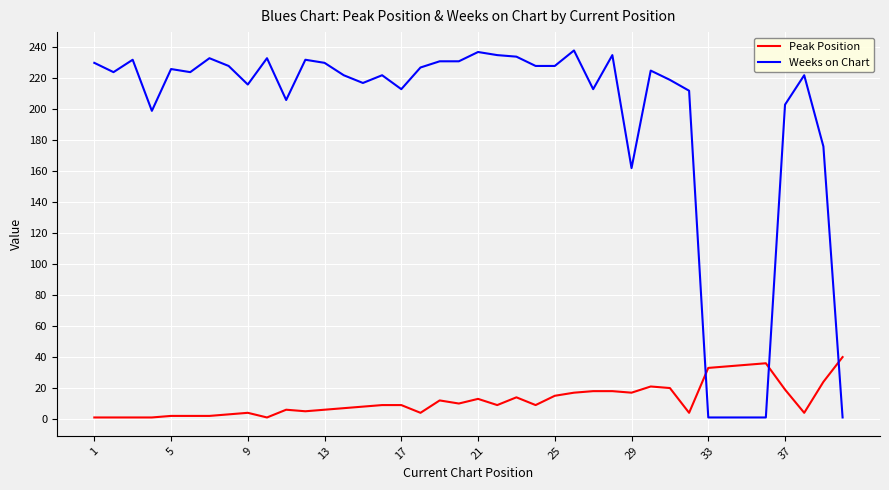

Which series has the widest spread of values?

Weeks on Chart